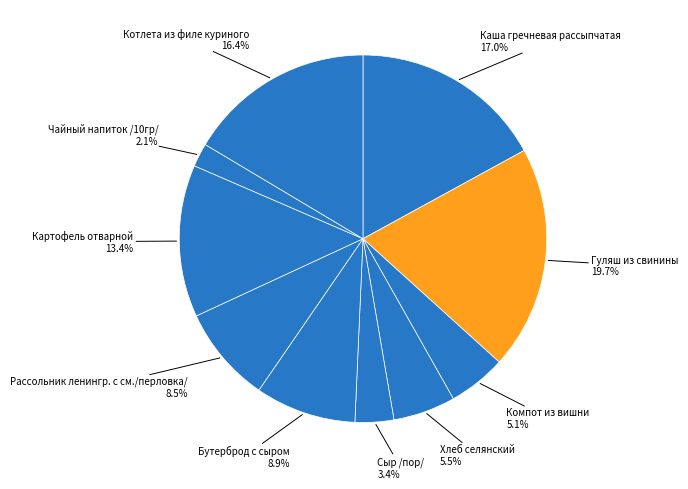

How many segments does this pie chart have?

10